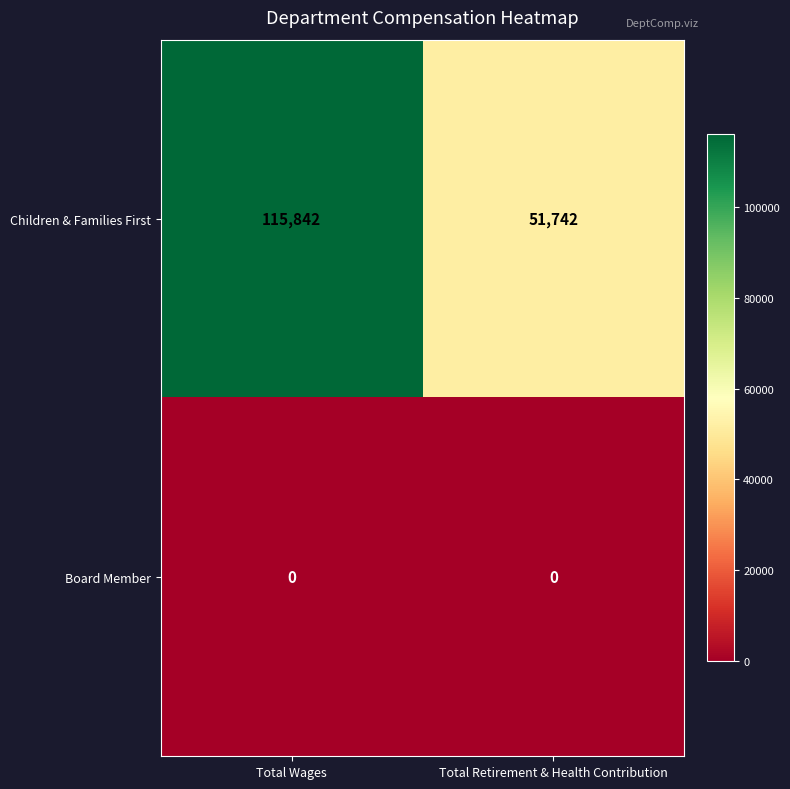

What is the difference between the highest and lowest values at Total Wages?

115842